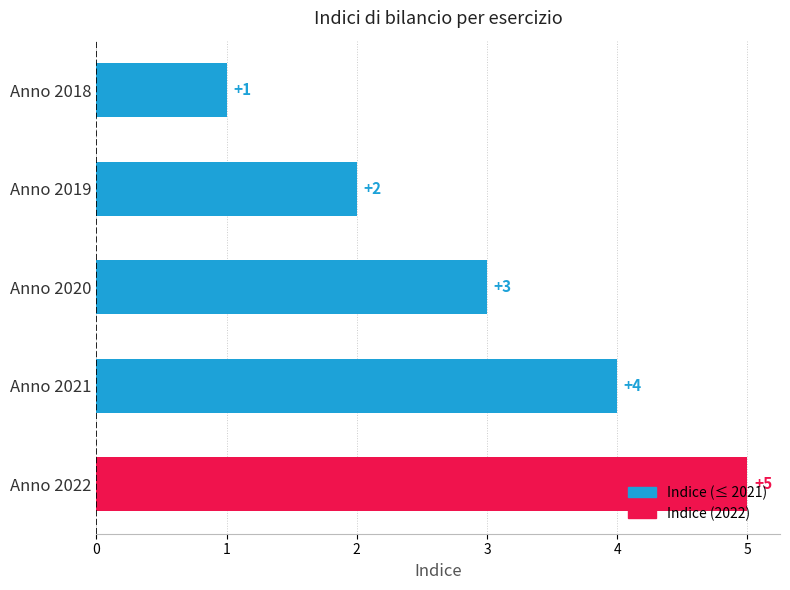

Is it true that the value at Anno 2022 is 7?

False